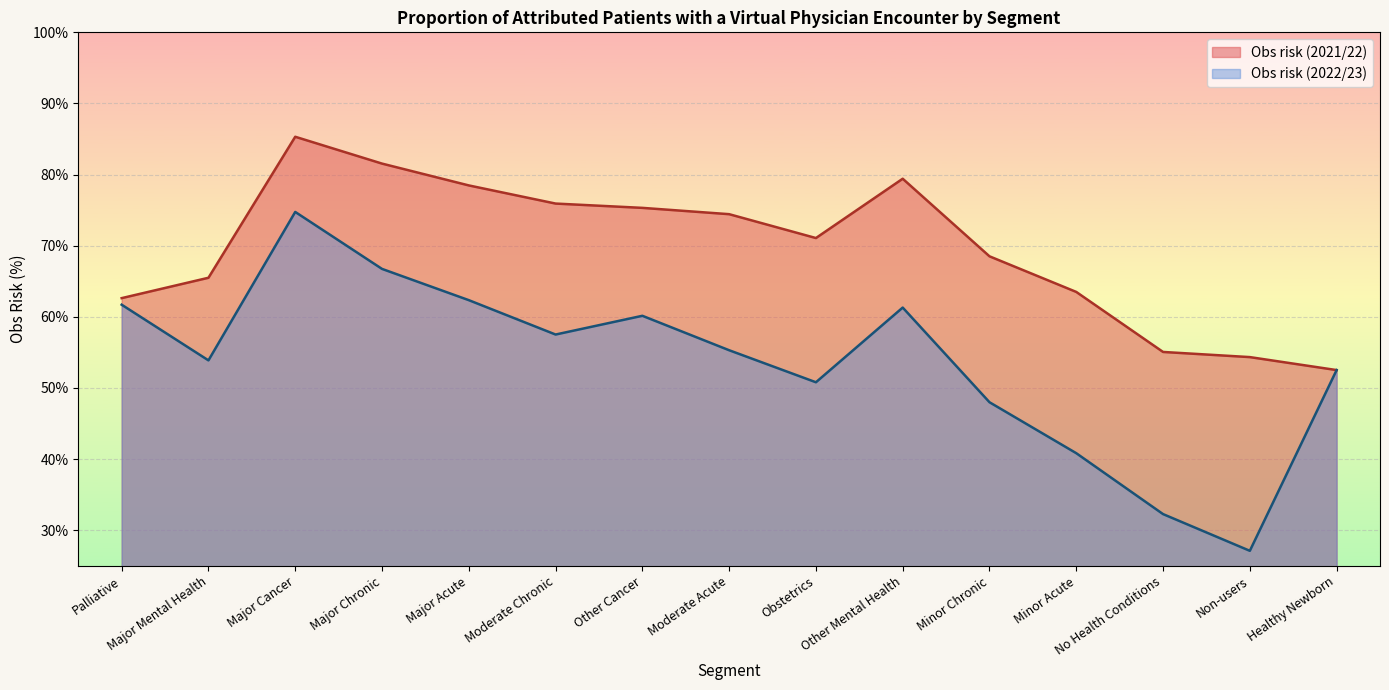

Which has a higher value, Moderate Acute or Moderate Chronic?

Moderate Chronic